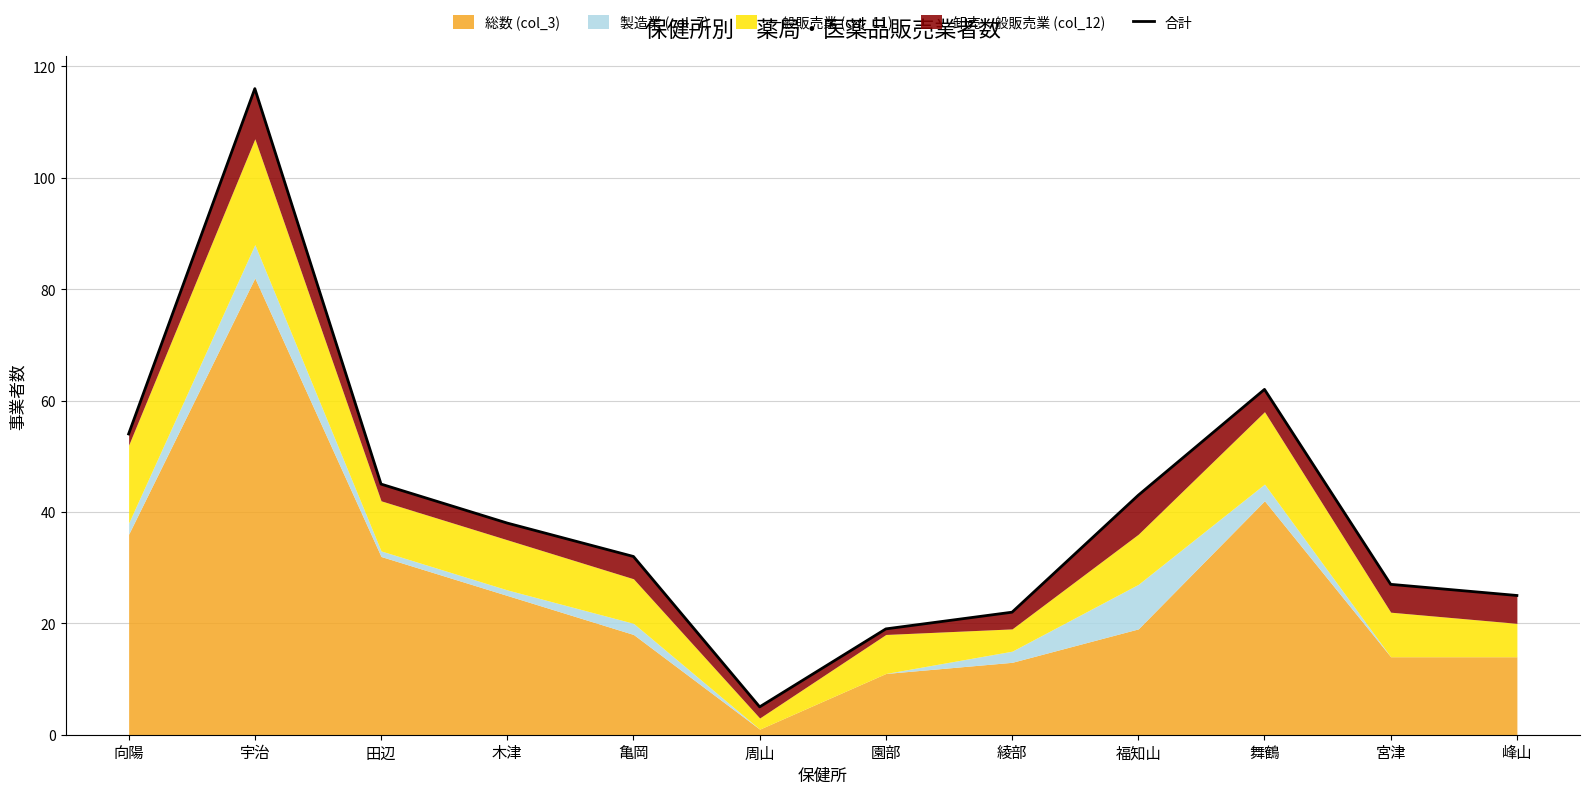

Between 福知山 and 田辺, which is larger?

田辺